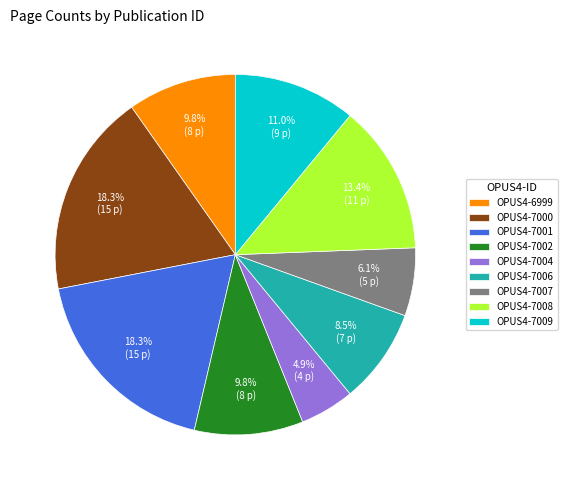

To the nearest percent, what is the difference between the largest and smallest slice percentages?

13%